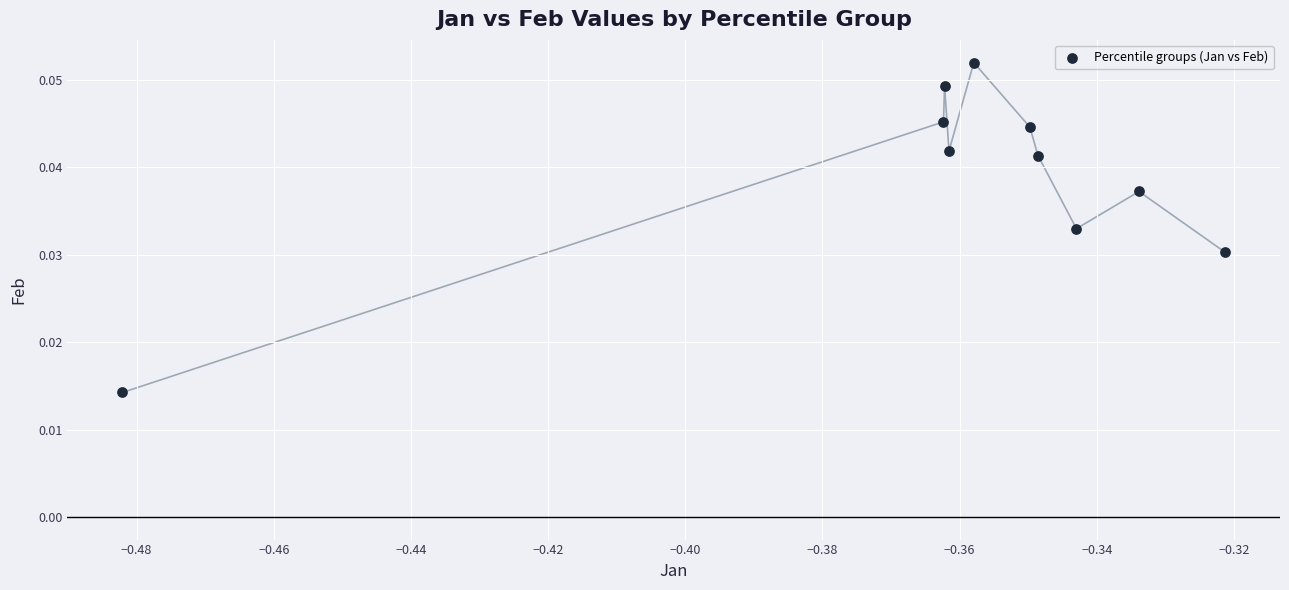

What is the average X value?

-0.4